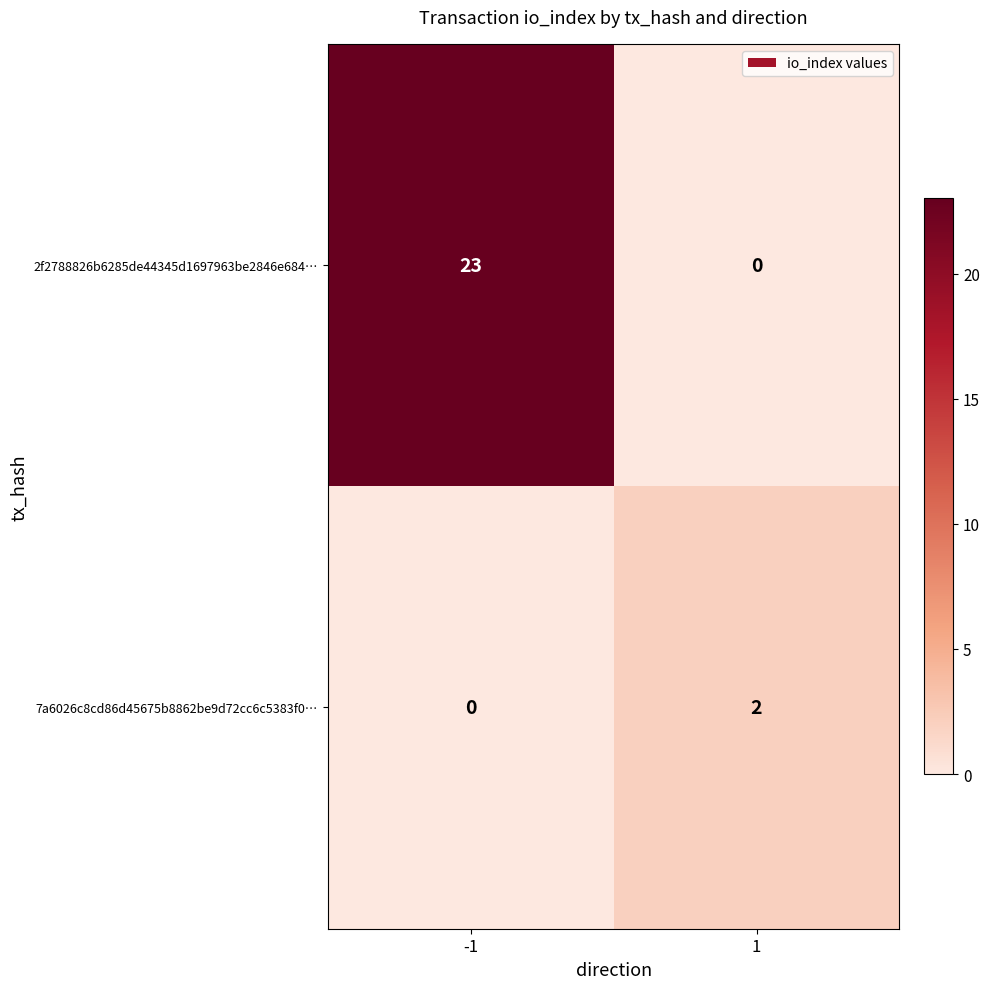

How many data points does each series have?

2